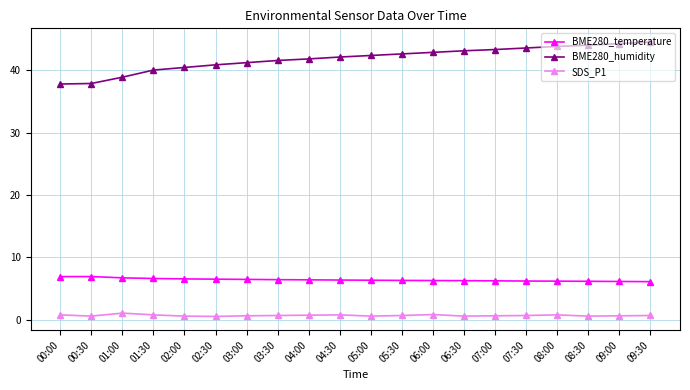

What position from the right is 07:00?

6